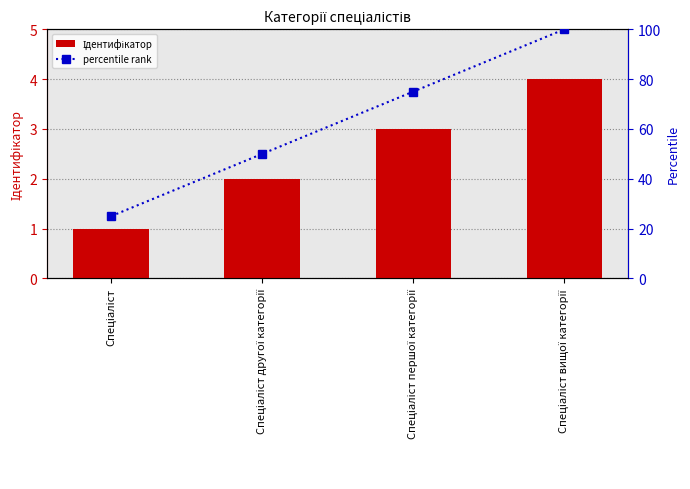

What is the label of the 4th bar from the right?

Спеціаліст